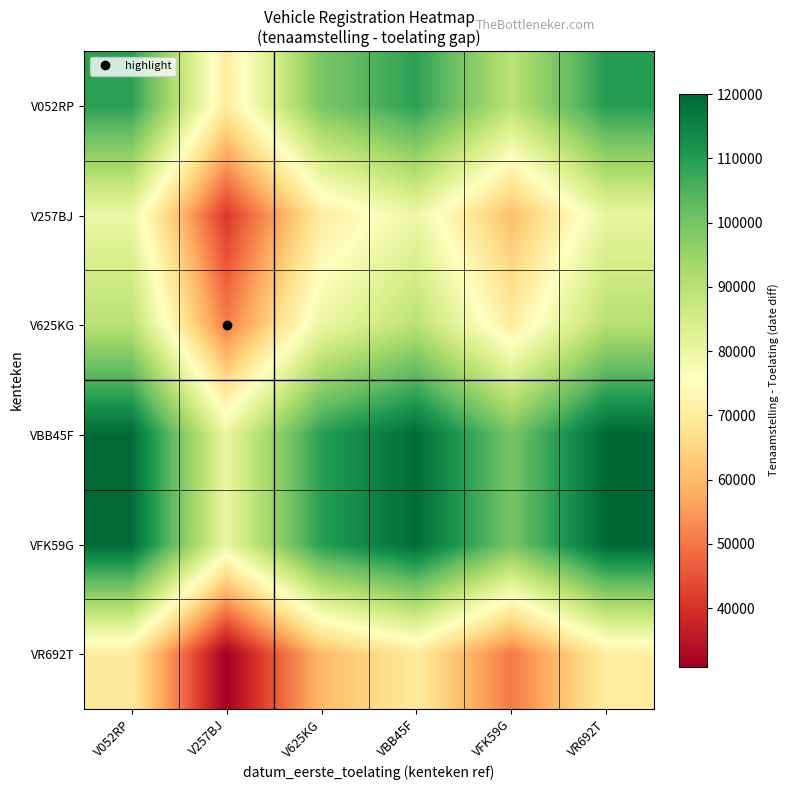

Reading right to left, list all the values displayed in this chart.

V052RP: VR692T=109795	VFK59G=89590	VBB45F=109084	V625KG=99196	V257BJ=70179	V052RP=109198
V257BJ: VR692T=80611	VFK59G=60406	VBB45F=79900	V625KG=70012	V257BJ=40995	V052RP=80014
V625KG: VR692T=90622	VFK59G=70417	VBB45F=89911	V625KG=80023	V257BJ=51006	V052RP=90025
VBB45F: VR692T=120111	VFK59G=99906	VBB45F=119400	V625KG=109512	V257BJ=80495	V052RP=119514
VFK59G: VR692T=120110	VFK59G=99905	VBB45F=119399	V625KG=109511	V257BJ=80494	V052RP=119513
VR692T: VR692T=70508	VFK59G=50303	VBB45F=69797	V625KG=59909	V257BJ=30892	V052RP=69911